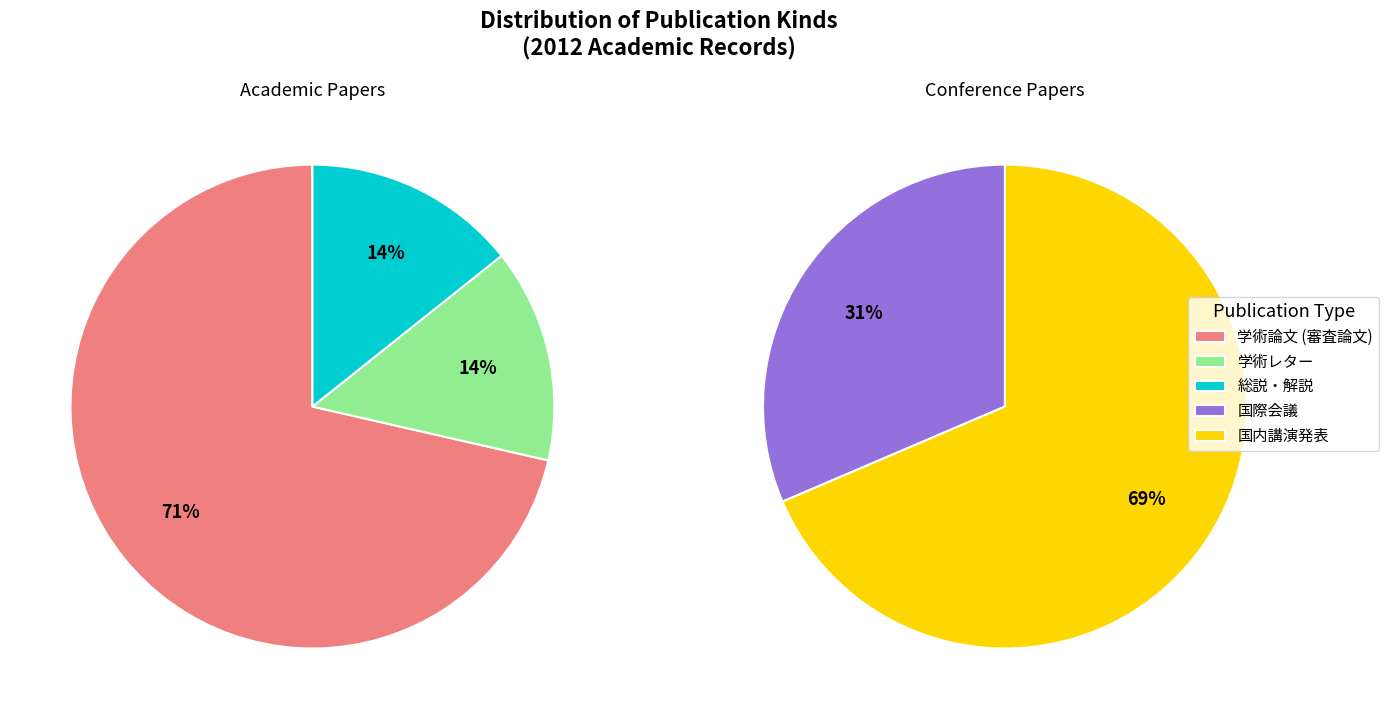

Combined, do 国内講演発表 and 学術論文 (審査論文) account for over 50%?

Yes